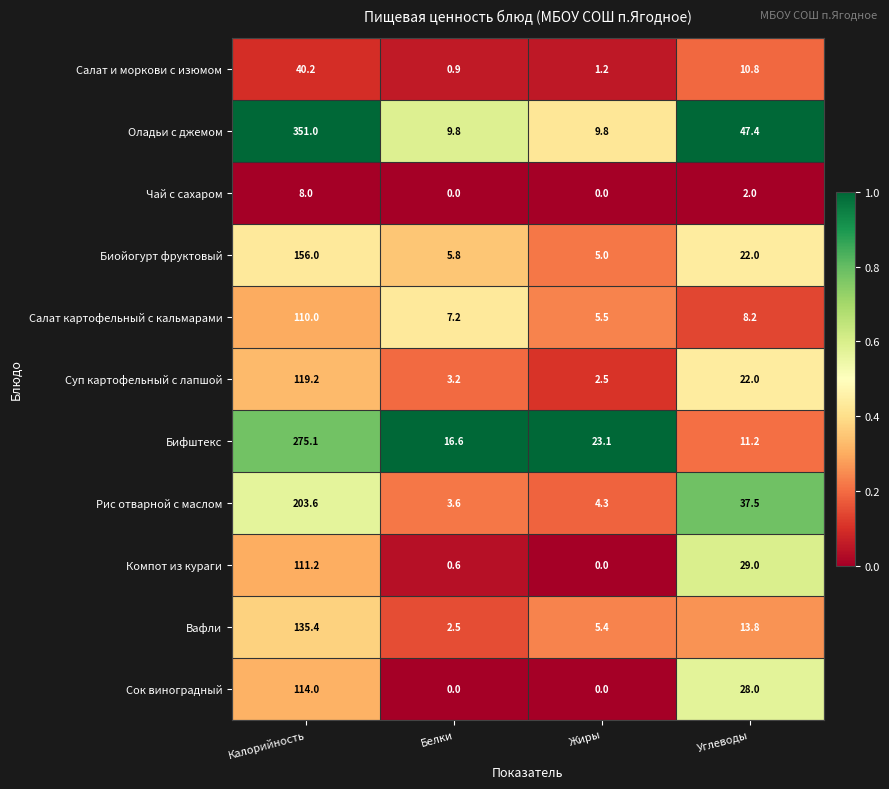

The value of Компот из кураги at Углеводы is 41.7. True or false?

False